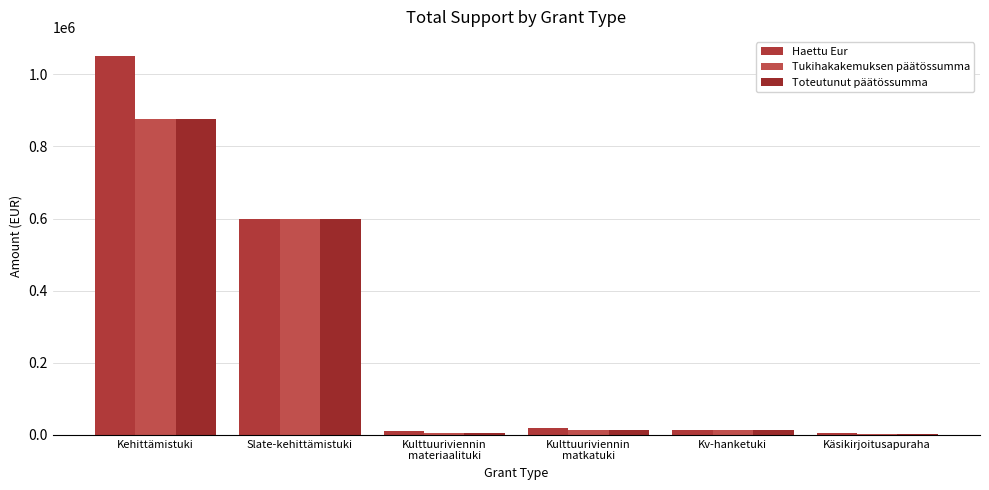

Which series has the largest range (max minus min)?

Haettu Eur